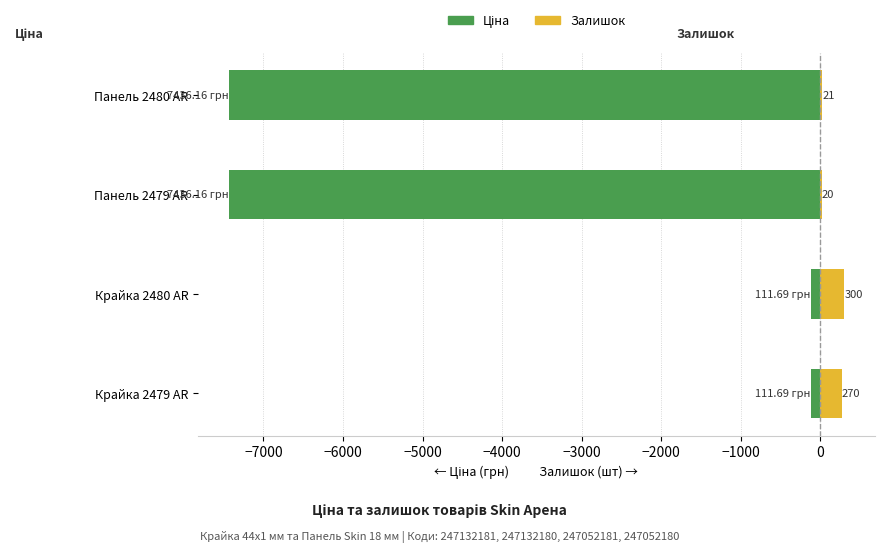

What is the total value across all series at Панель 2480 AR?

-7415.2